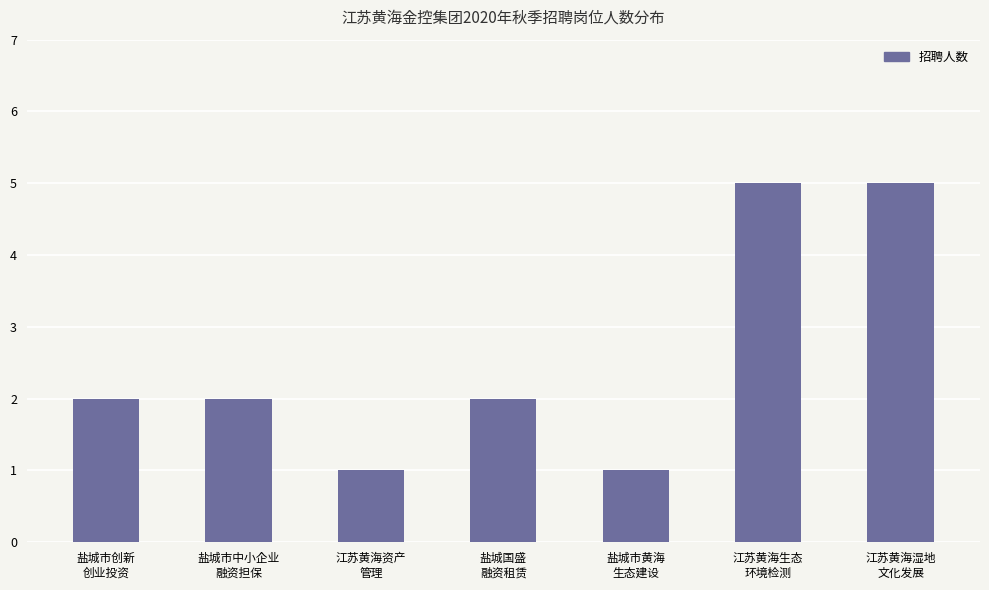

What is the maximum value shown in the chart?

5